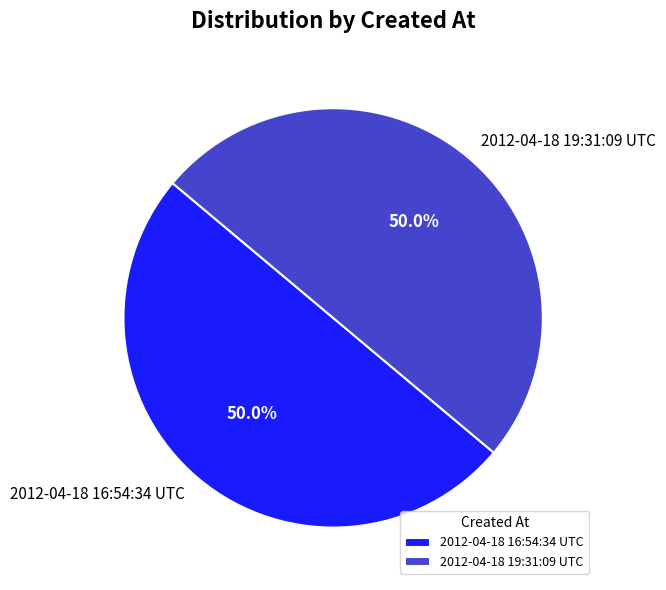

What percentage is NOT represented by 2012-04-18 16:54:34 UTC?

50.0%